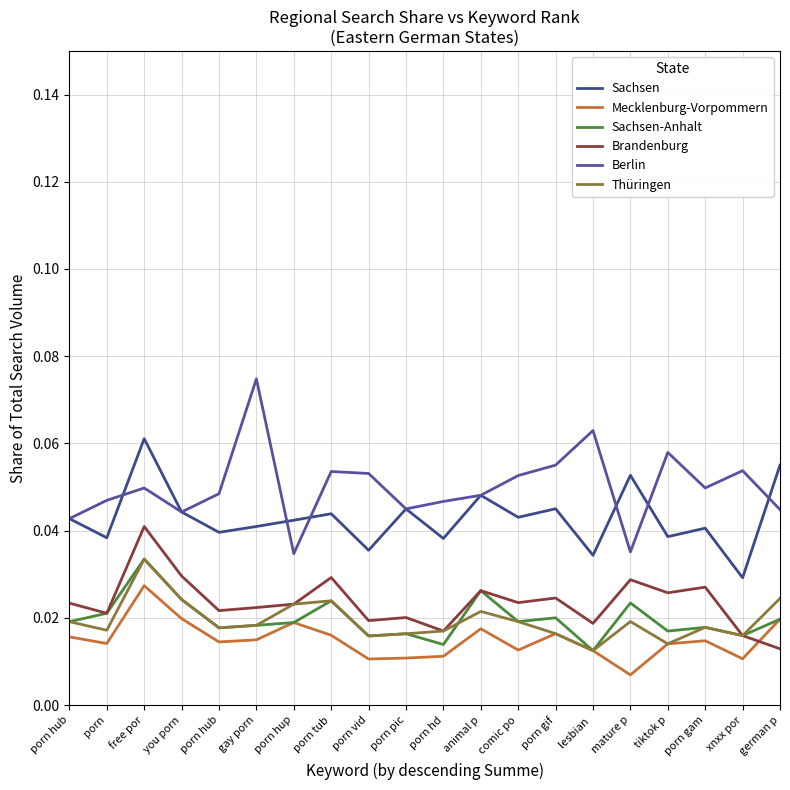

True or false: Berlin has more than 1 interior local peaks.

True